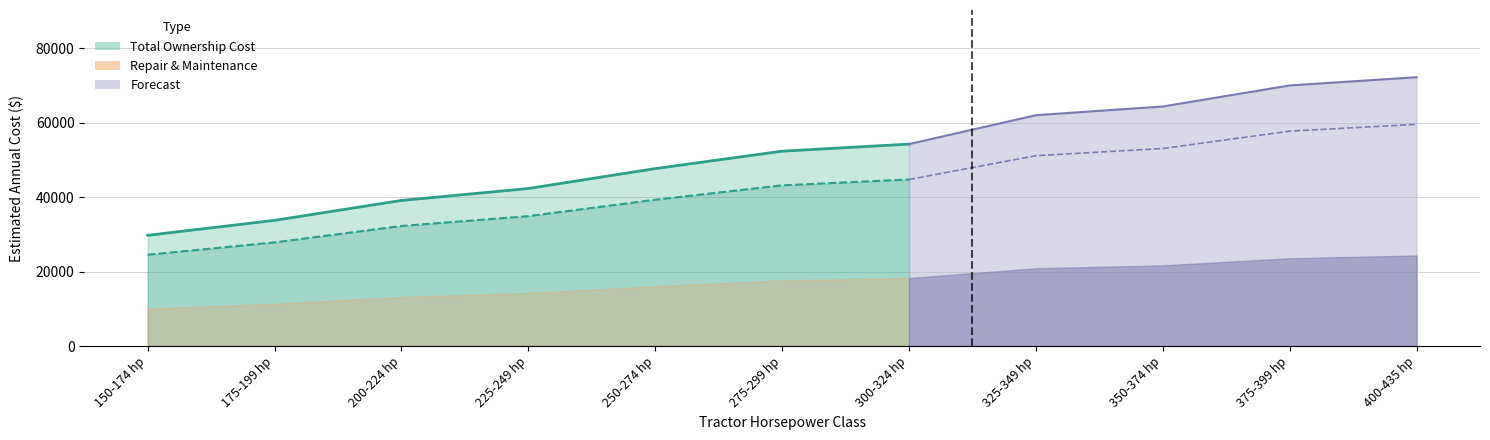

At which label does Deprec + Interest or Lease first exceed 43177?

275-299 hp